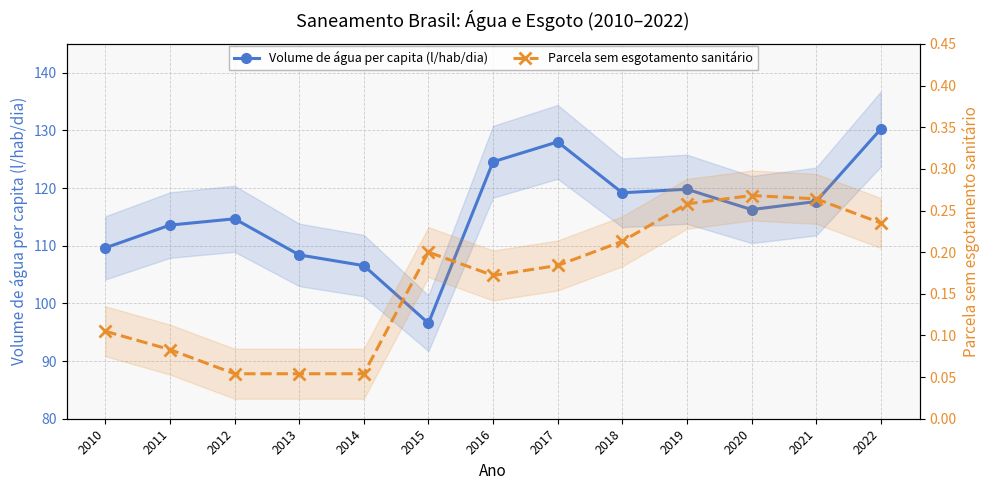

Is the value of Volume de água per capita (l/hab/dia) at 2014 greater than the value of Parcela sem esgotamento sanitário at 2011?

Yes